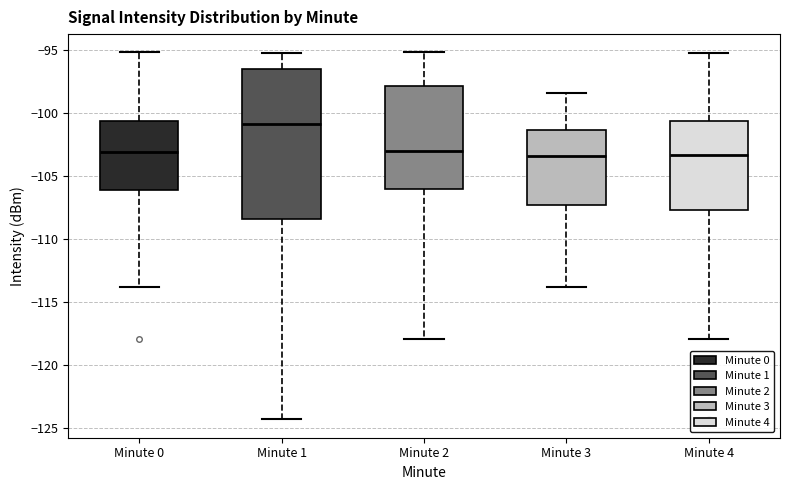

Reading left to right, transcribe this box plot: for each box, give where its median line is, the range the box spans, and where its two whiskers end, as read against the y-axis. The values are not printed on the chart, so give them approximately, as read against the axis.

Minute 0: median -103.0, box -106.0 to -100.5, whiskers -114.0 to -95.0
Minute 1: median -101.0, box -108.5 to -96.5, whiskers -124.5 to -95.5
Minute 2: median -103.0, box -106.0 to -98.0, whiskers -118.0 to -95.0
Minute 3: median -103.5, box -107.5 to -101.5, whiskers -114.0 to -98.5
Minute 4: median -103.5, box -107.5 to -100.5, whiskers -118.0 to -95.5